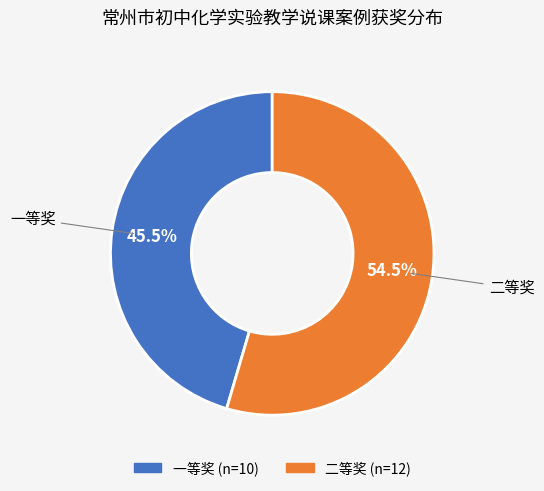

What is the majority slice?

二等奖